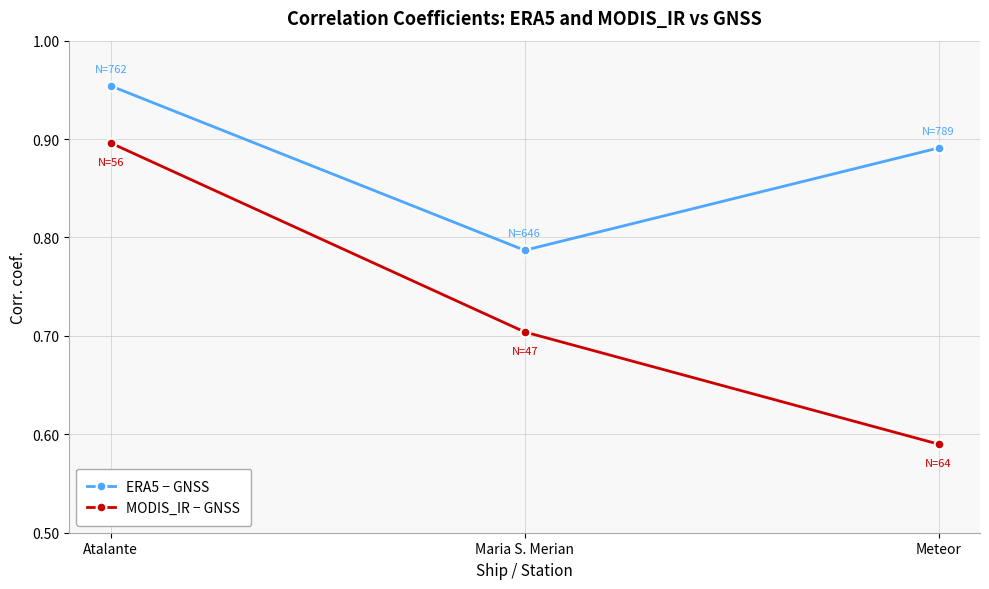

List the series in order of their peak value, lowest first.

MODIS_IR − GNSS, ERA5 − GNSS